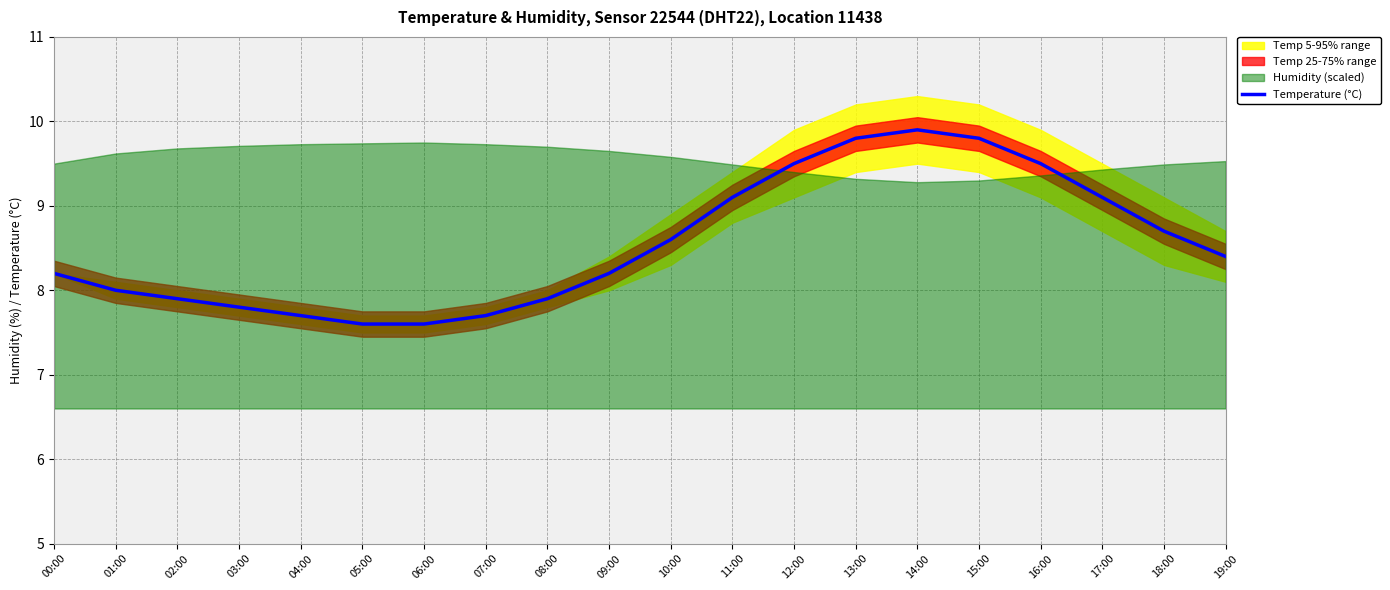

What is the approximate value at 15:00?

9.8